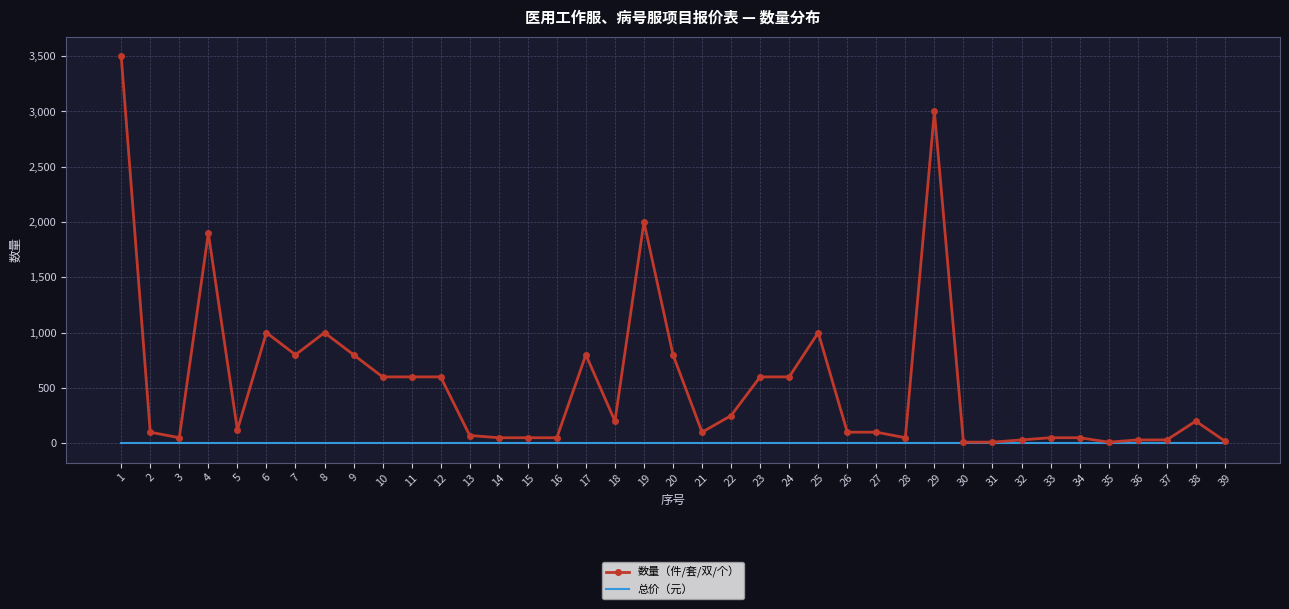

What is the greatest value displayed?

3500